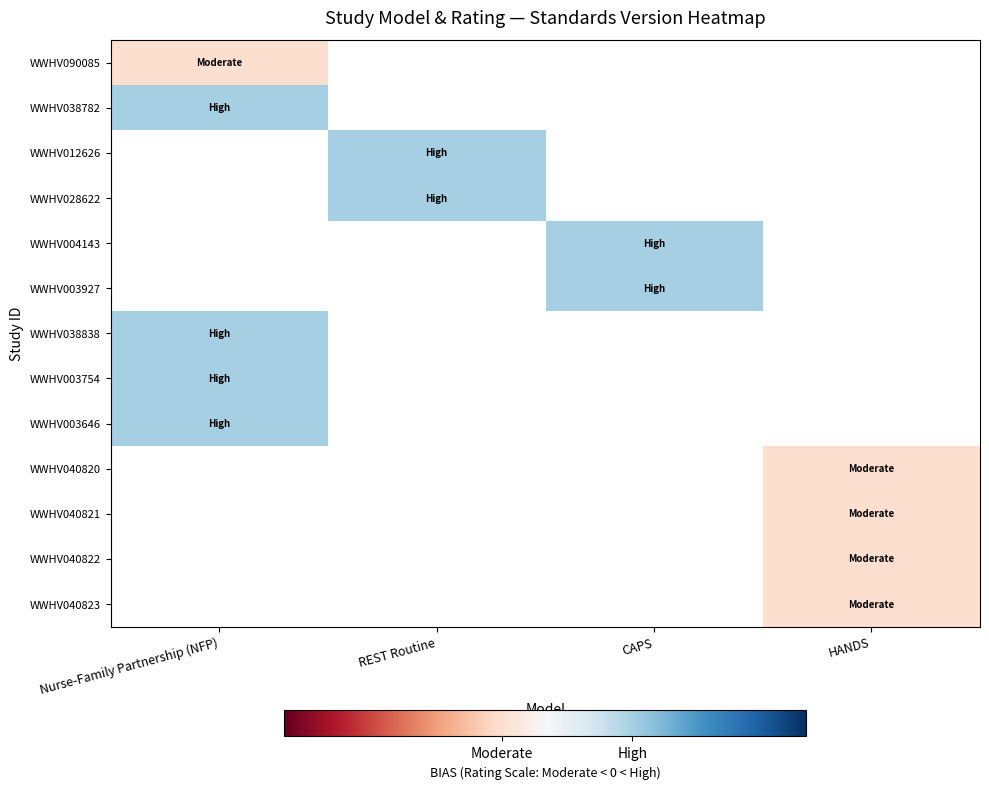

Is the value of WWHV003646 at REST Routine greater than the value of WWHV090085 at HANDS?

No